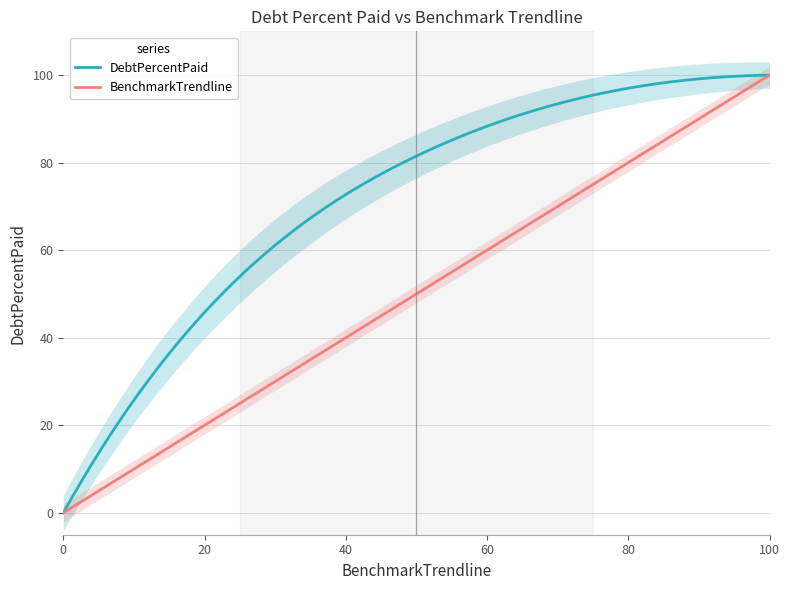

How many lines are shown in the chart?

2